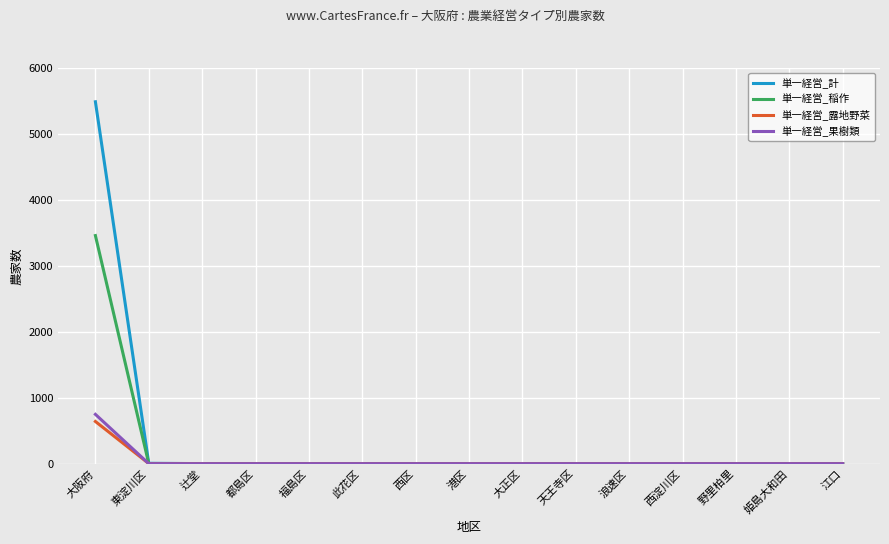

Is this an area chart (filled region under the line)?

No